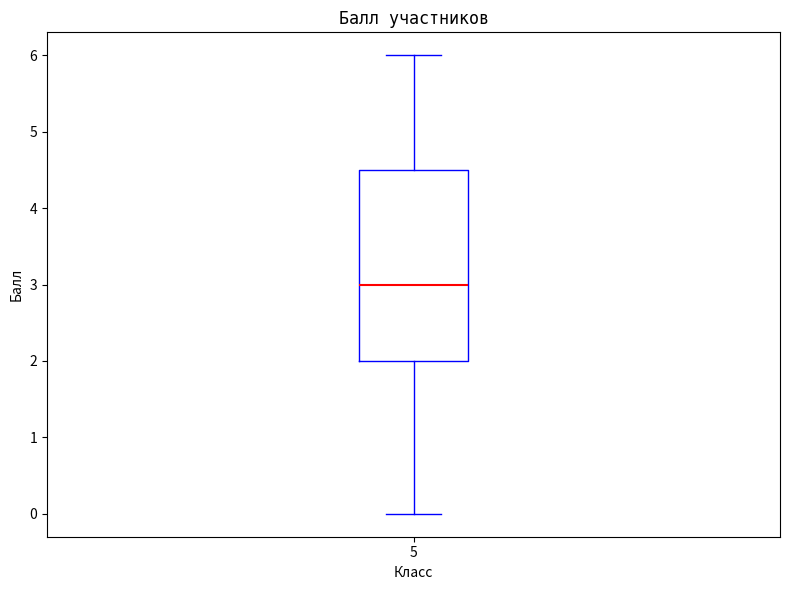

Where does the lower whisker of the box at x = 5 end on the y-axis? The values are not printed on the chart, so give them approximately, as read against the axis.

0.0